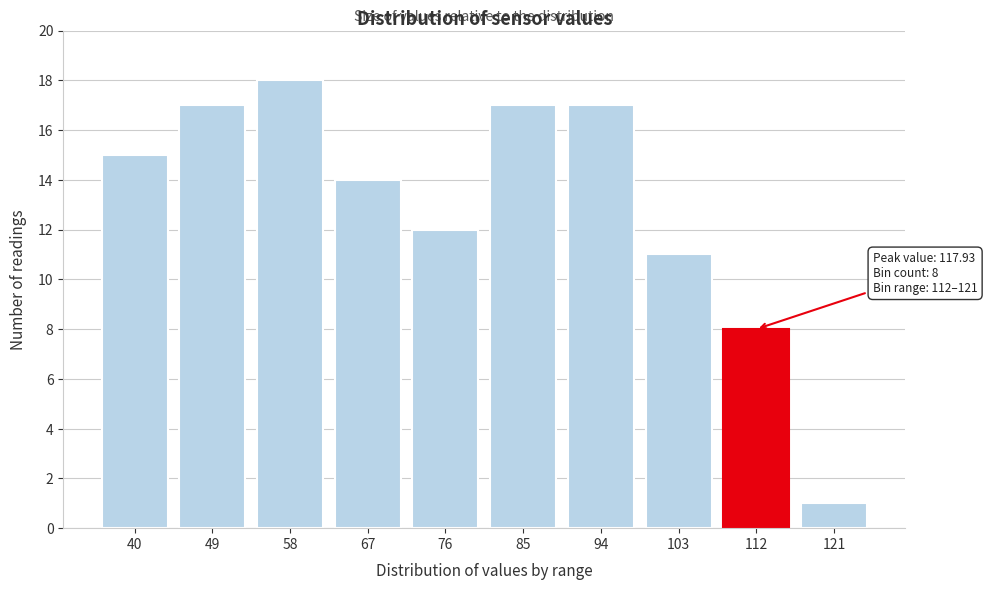

Reading right to left, extract all data points from this chart.

121=1	112=8	103=11	94=17	85=17	76=12	67=14	58=18	49=17	40=15